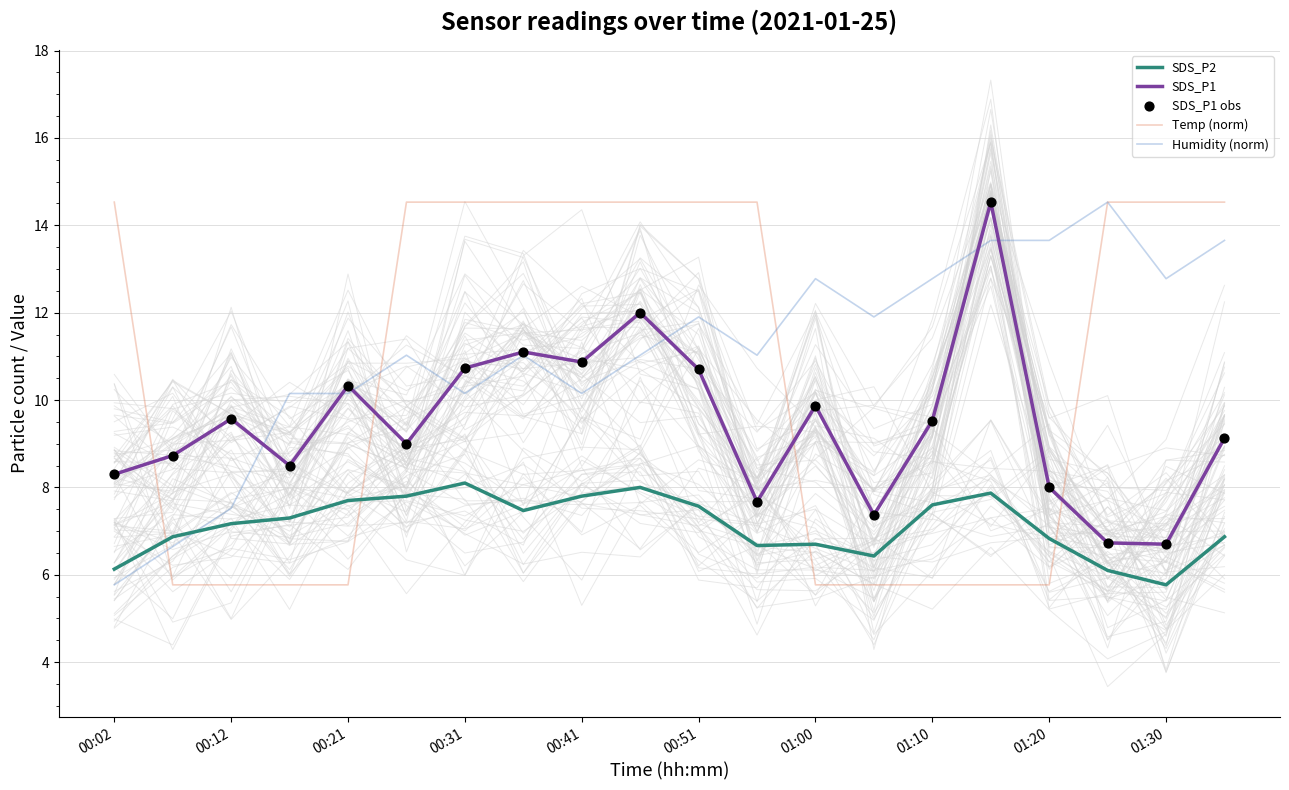

Which series has the largest total across all categories?

Humidity (norm)